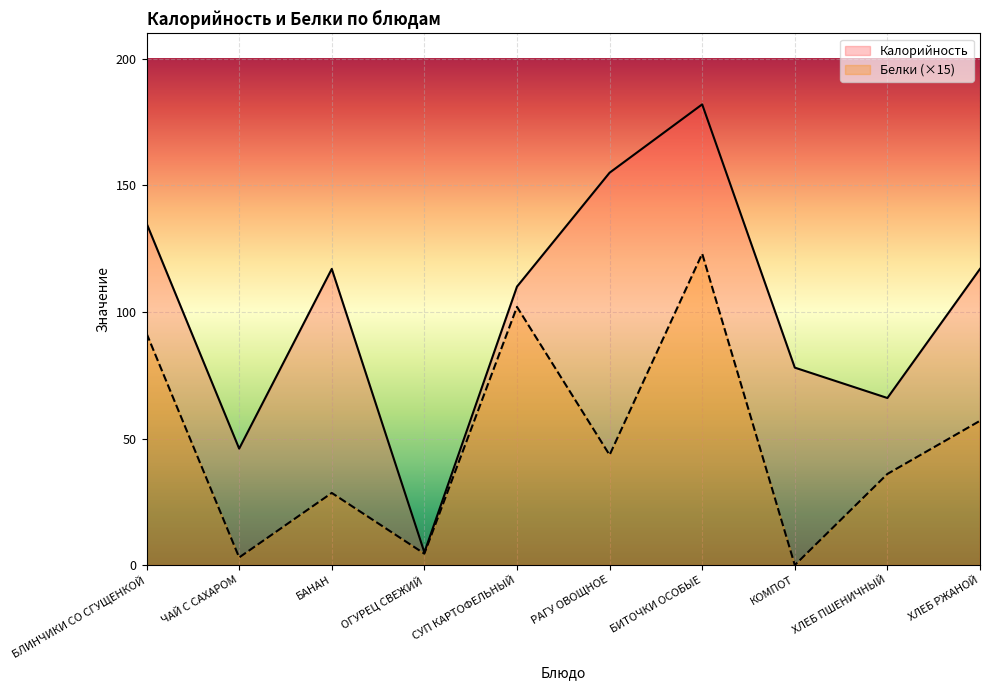

What is the approximate value of Калорийность at ХЛЕБ РЖАНОЙ?

117.0